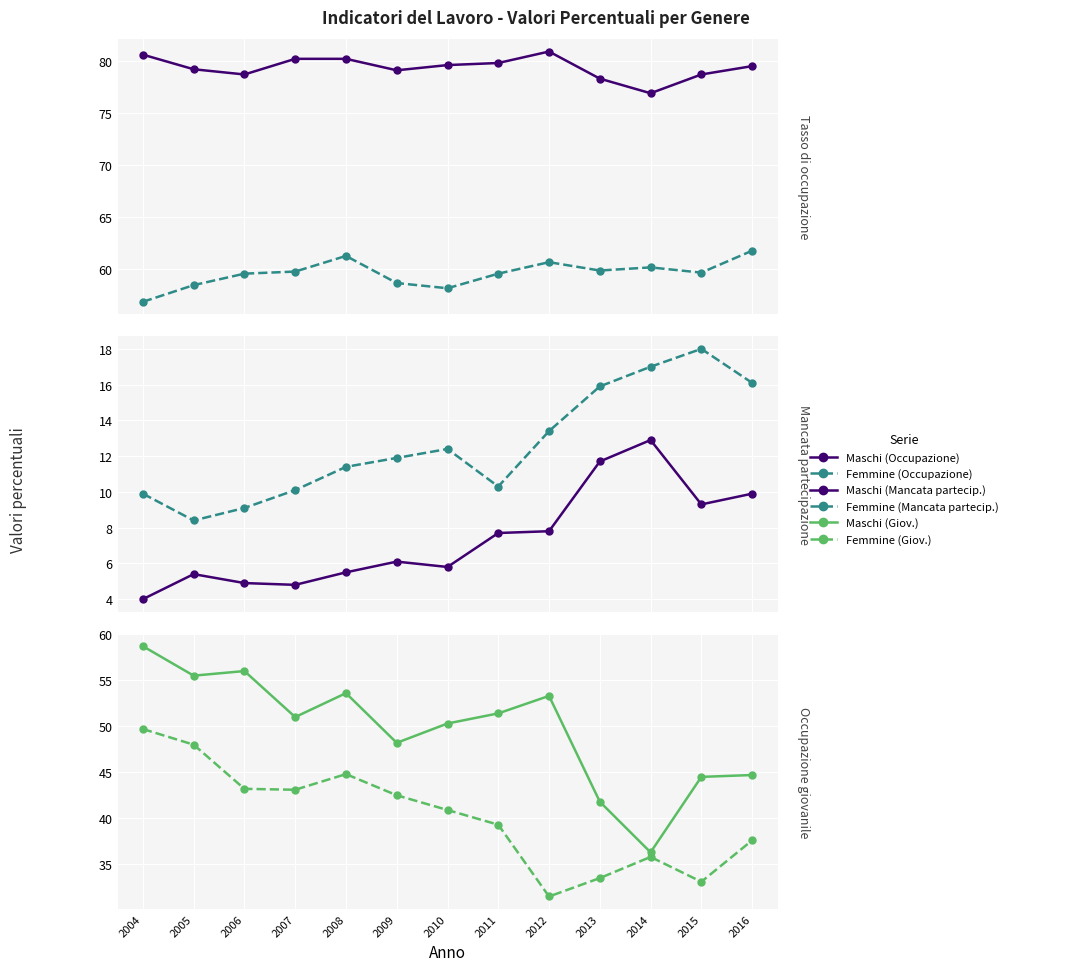

True or false: Tasso Occupazione M has more than 2 points higher than both neighbors.

False